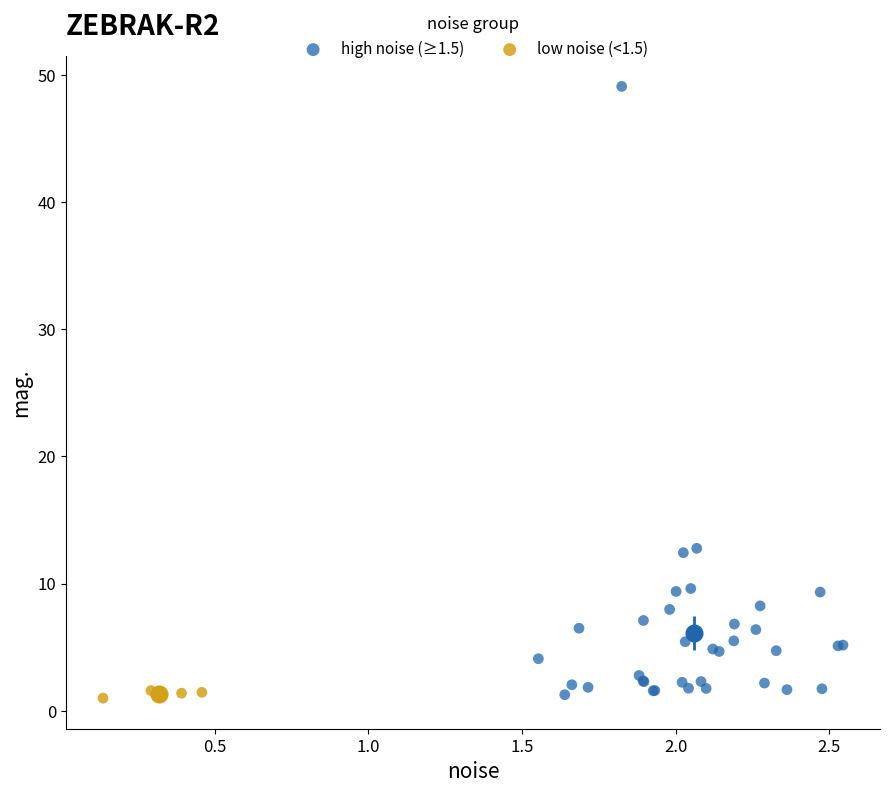

Which series has the largest Y range (max minus min)?

high noise (≥1.5)